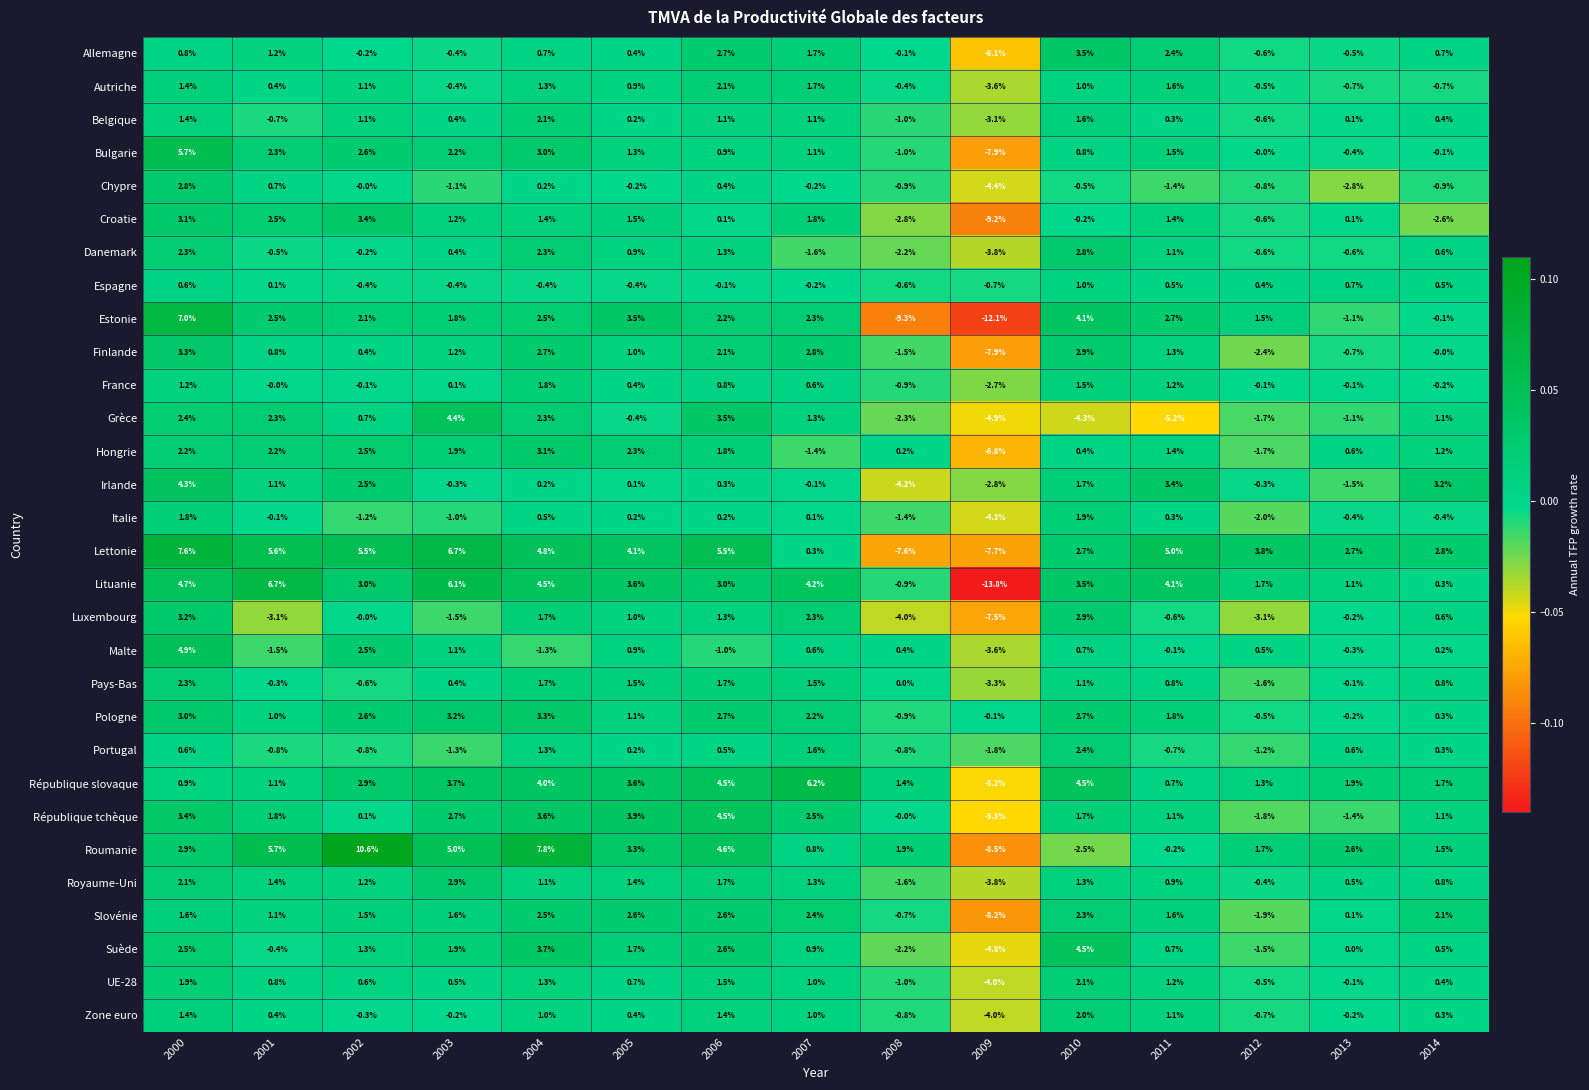

What is the sum of the Croatie values at 2001 and 2003?

3.7